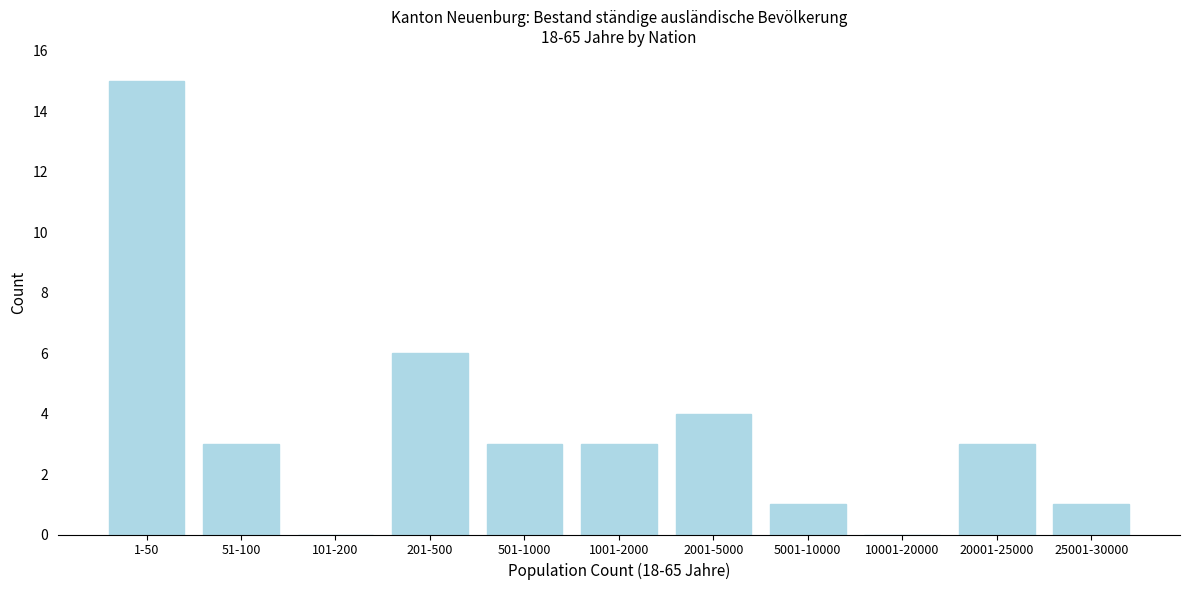

Reading left to right, list all the values displayed in this chart.

1-50=15	51-100=3	101-200=0	201-500=6	501-1000=3	1001-2000=3	2001-5000=4	5001-10000=1	10001-20000=0	20001-25000=3	25001-30000=1